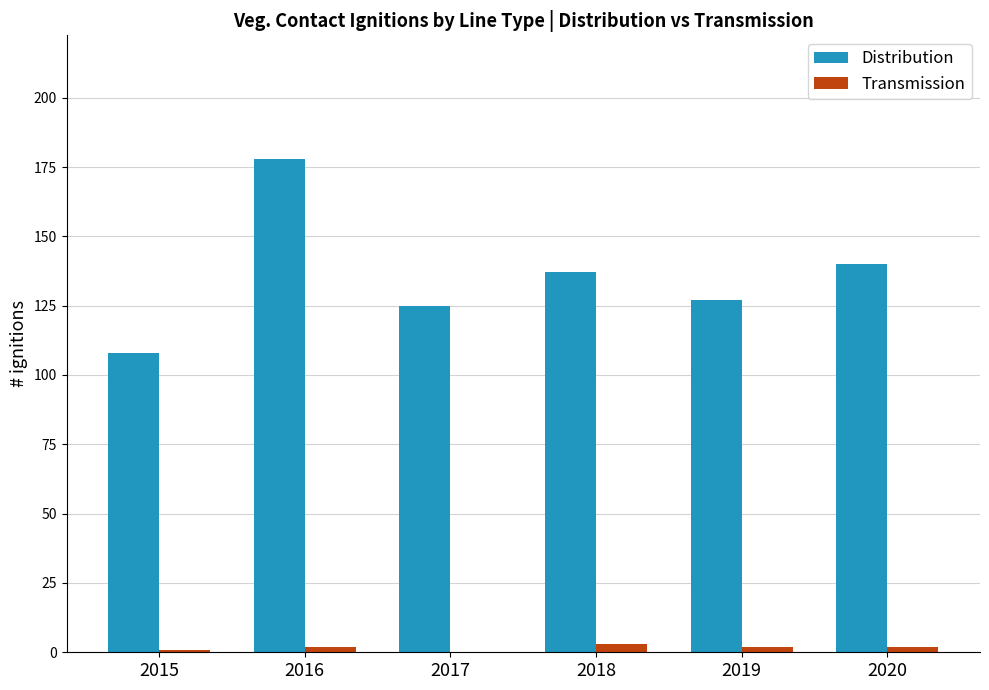

What are all the series names shown in the legend?

Distribution, Transmission